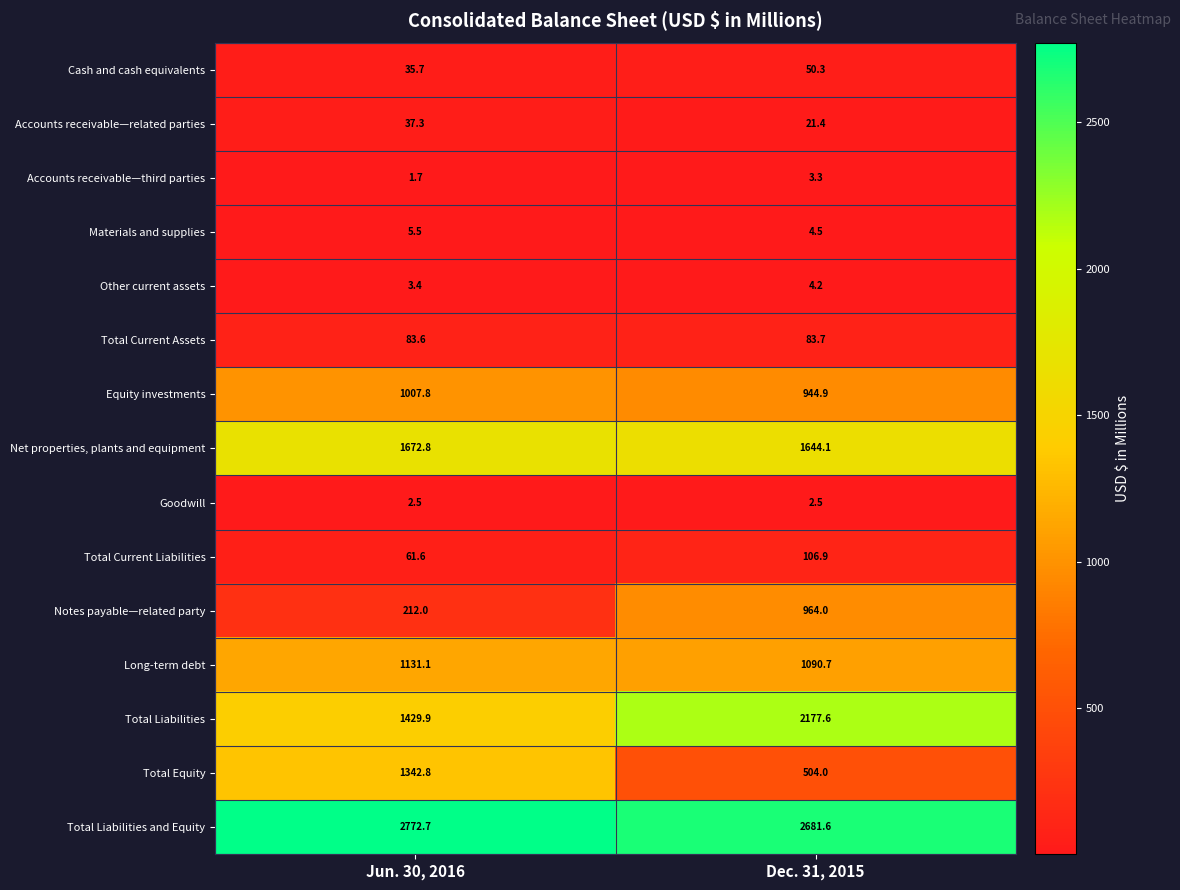

The Total Liabilities and Equity series shows 1830.9 at Dec. 31, 2015. True or false?

False